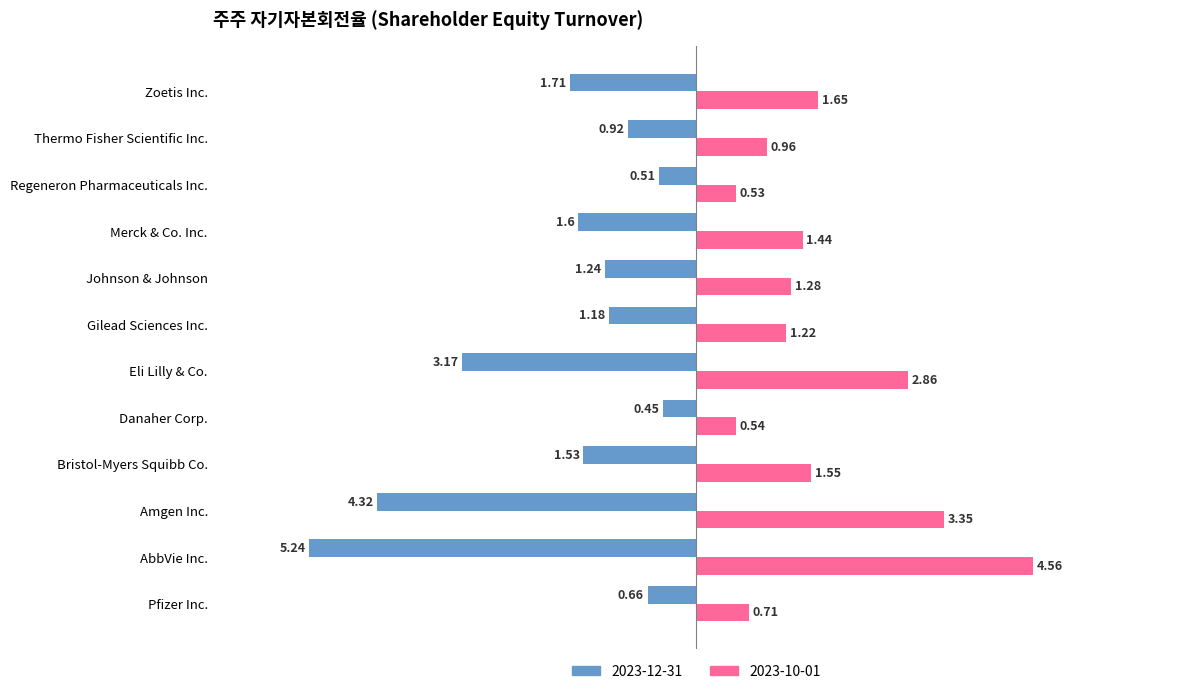

Which label corresponds to the largest value in the chart?

AbbVie Inc.